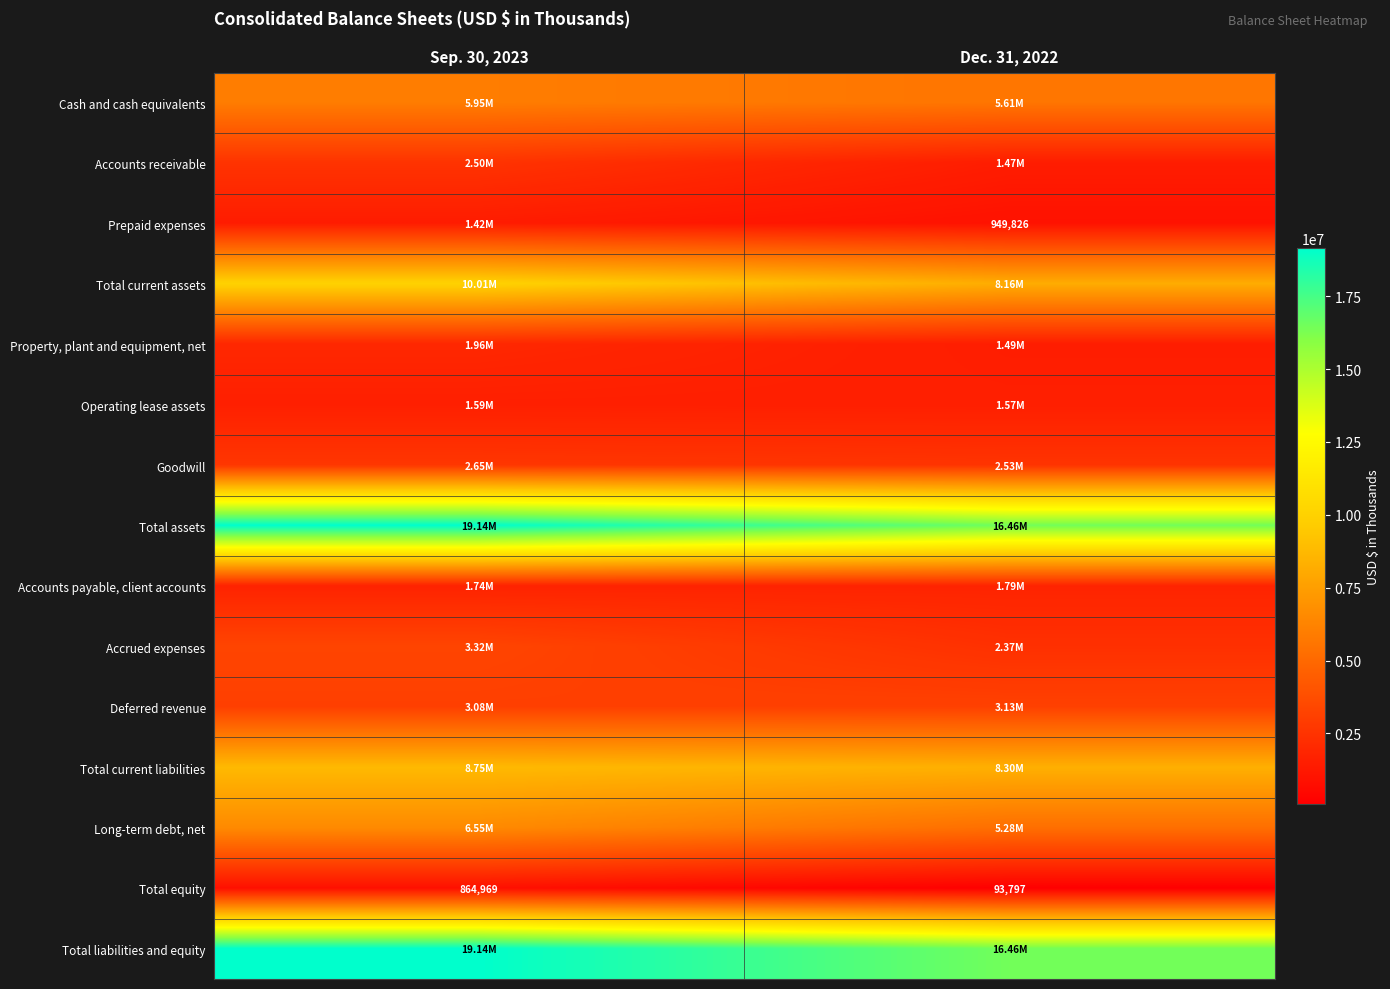

What is the difference between the Total equity values at Dec. 31, 2022 and Sep. 30, 2023?

771172